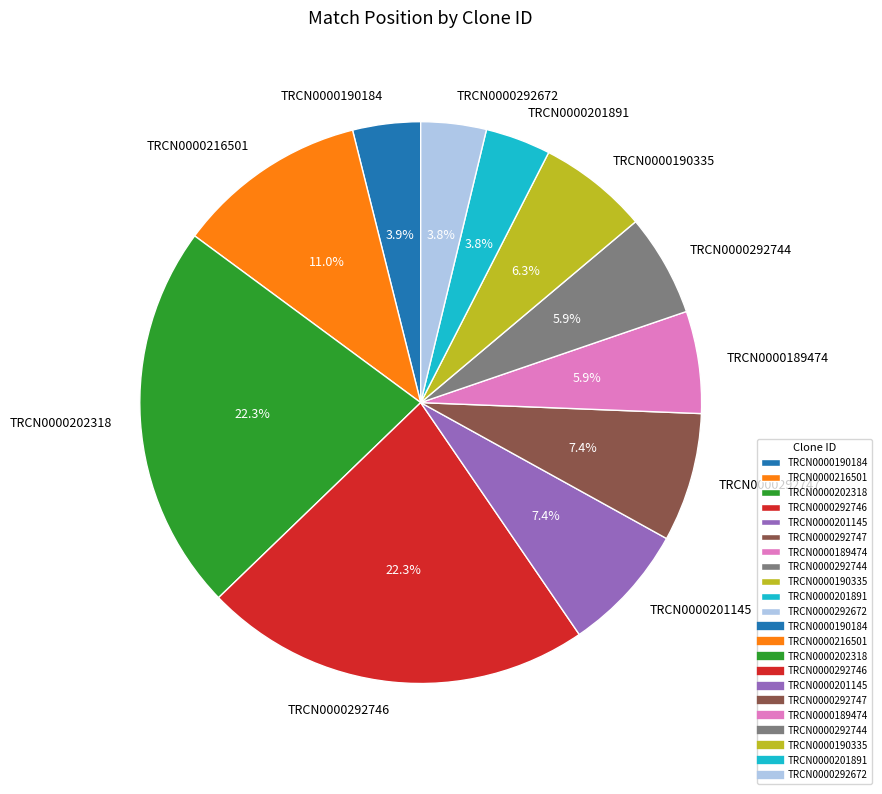

Combined, do TRCN0000292746 and TRCN0000201891 account for over 50%?

No